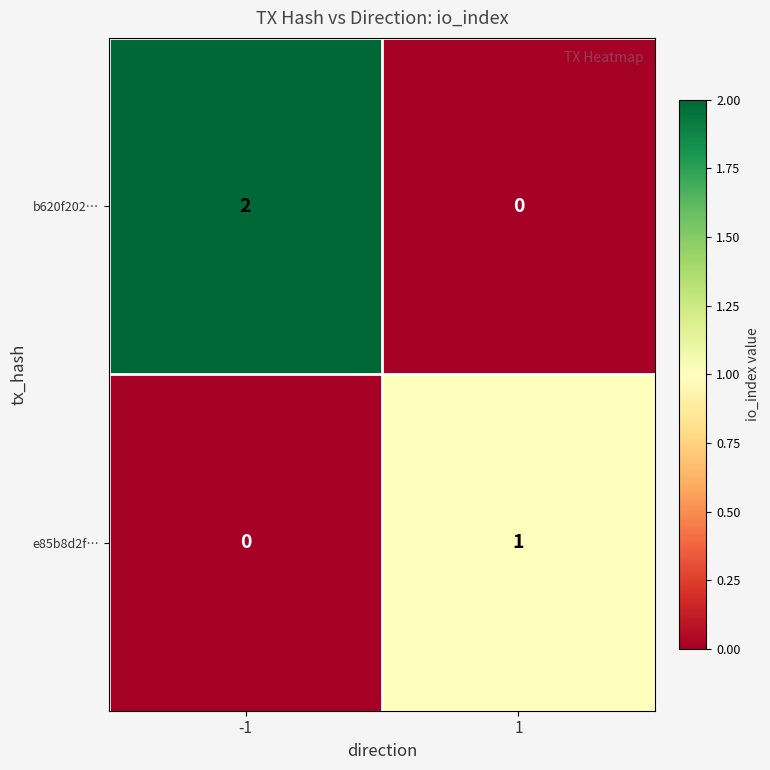

The value of e85b8d2f… at -1 is 1. True or false?

False